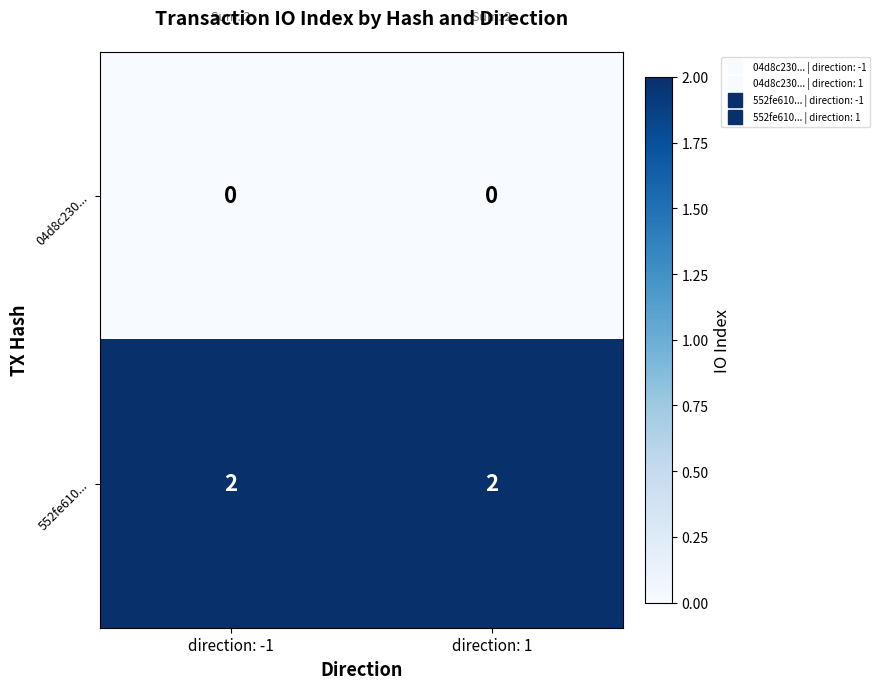

What is the total value across all series at direction: -1?

2